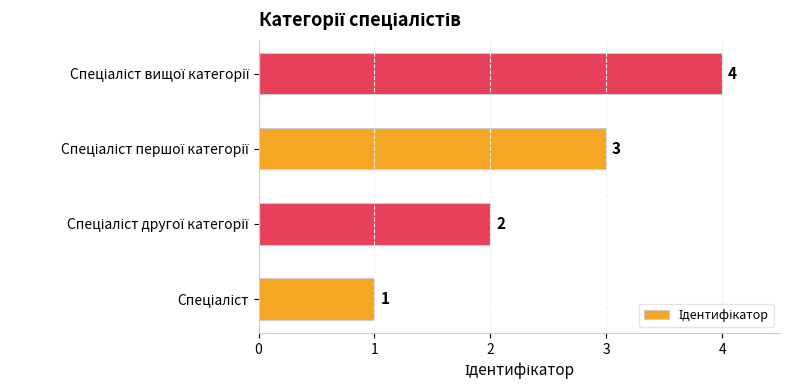

What is the difference between the maximum and minimum values?

3